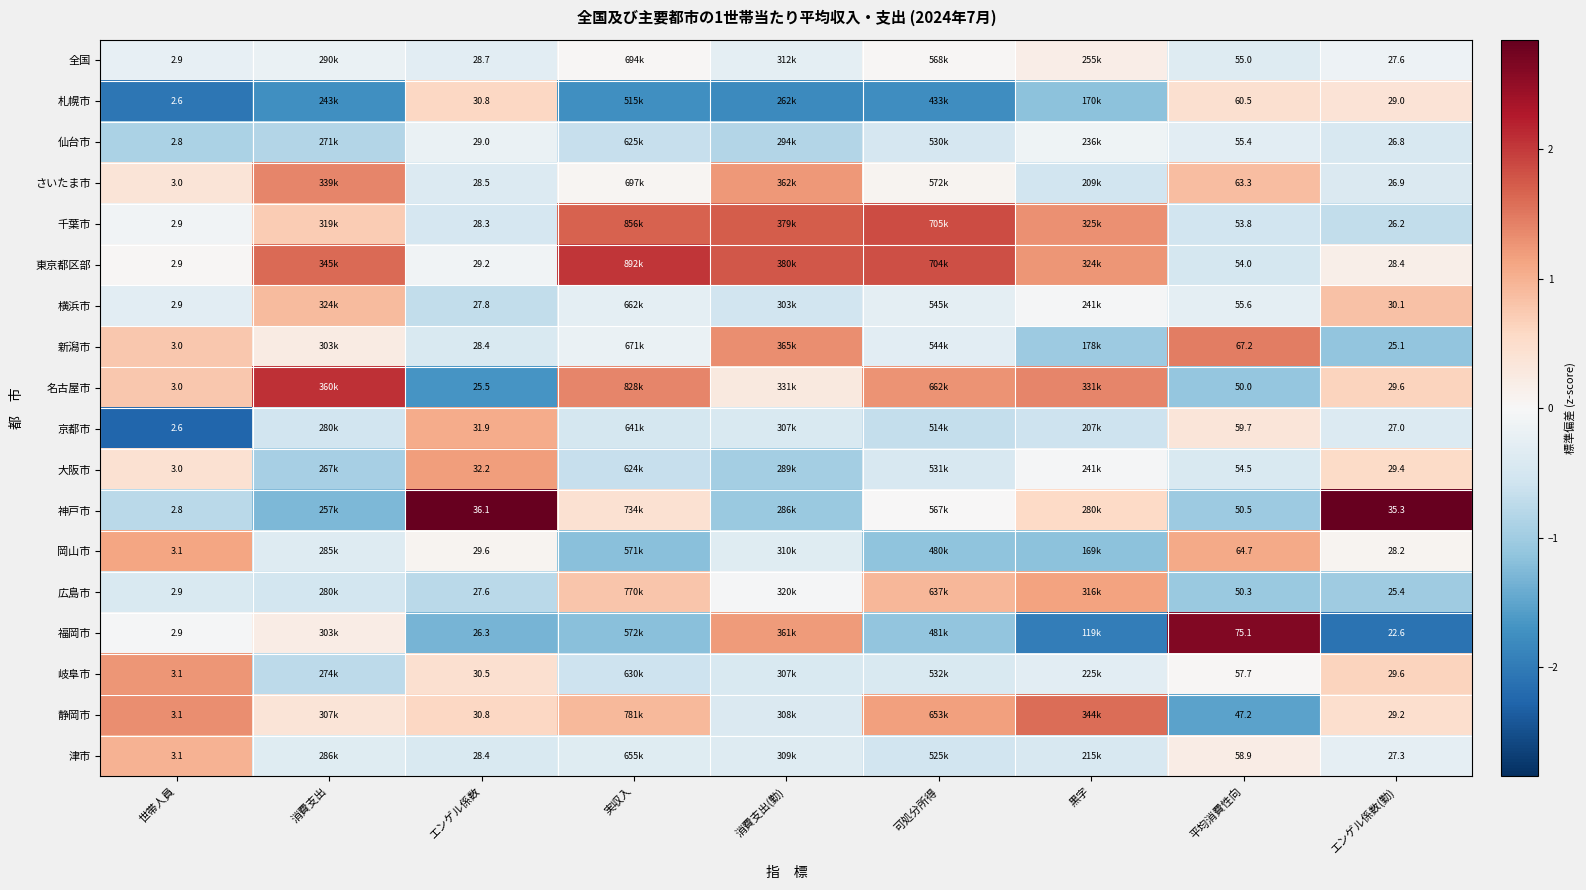

What is the difference between the highest and lowest values at 平均消費性向?

27.9